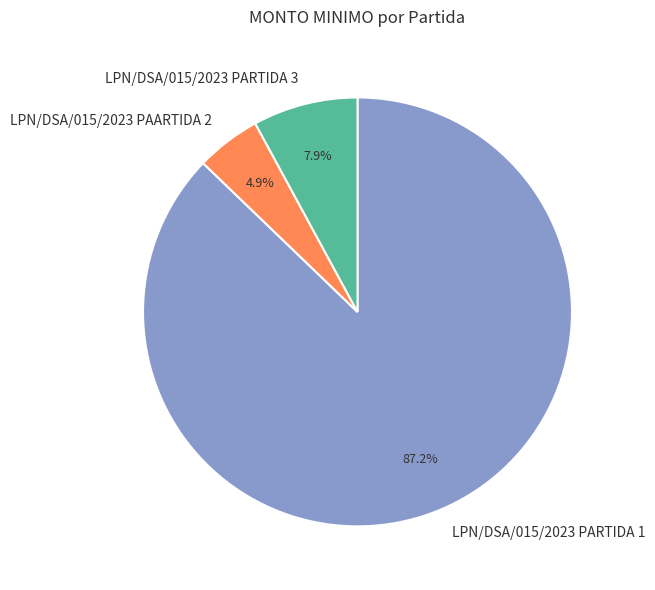

What percentage do LPN/DSA/015/2023 PAARTIDA 2 and LPN/DSA/015/2023 PARTIDA 3 together represent?

12.8%